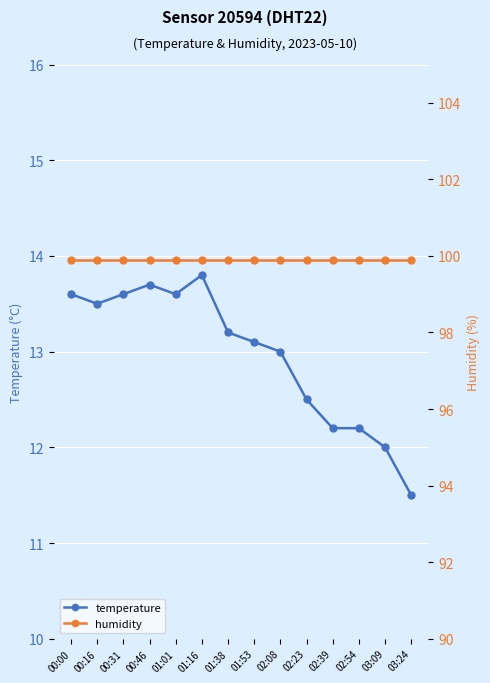

What is the smallest value displayed?

11.5